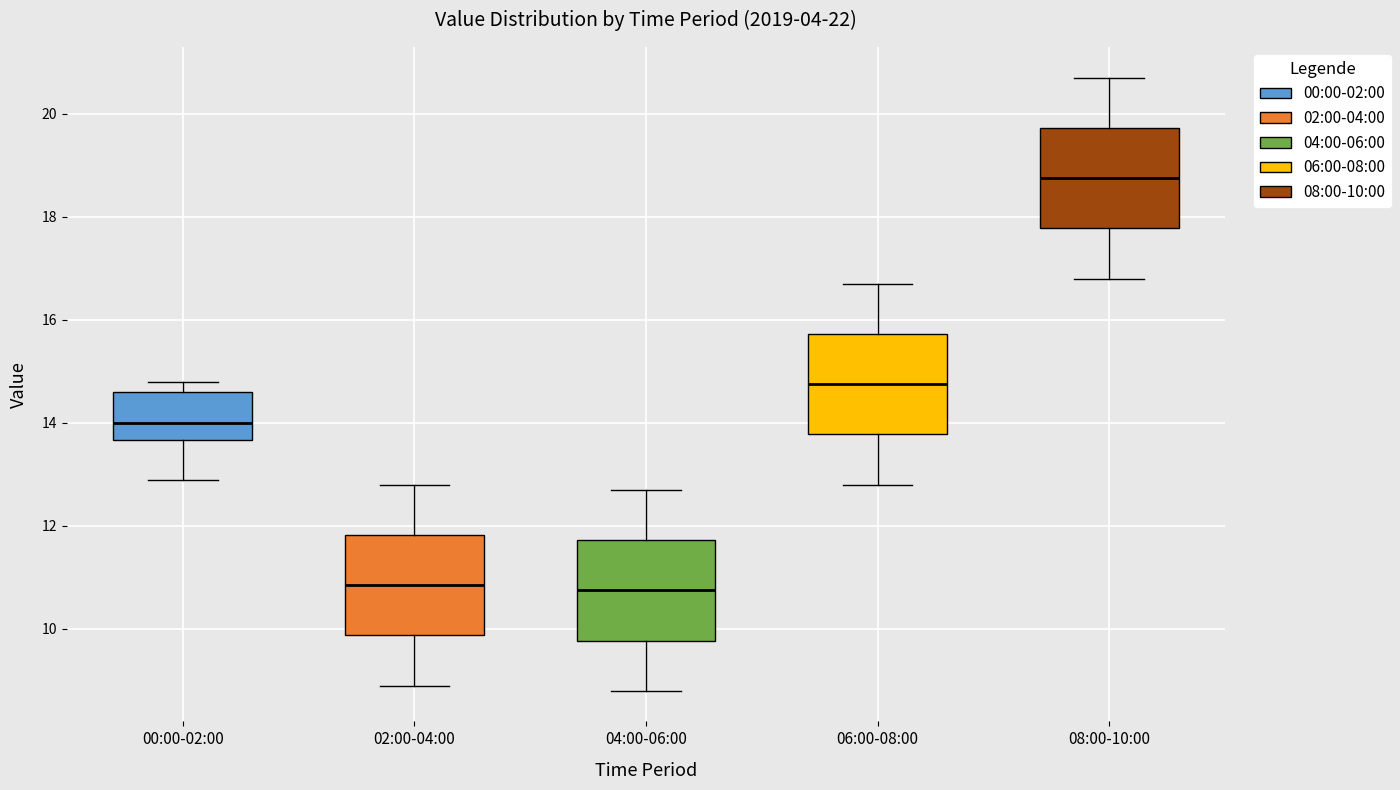

Reading left to right, read every box against the y-axis: the position of its median line, the range the box covers, and the ends of its whiskers. The values are not printed on the chart, so give them approximately, as read against the axis.

00:00-02:00: median 14.0, box 13.6 to 14.6, whiskers 13.0 to 14.8
02:00-04:00: median 10.8, box 9.8 to 11.8, whiskers 9.0 to 12.8
04:00-06:00: median 10.8, box 9.8 to 11.8, whiskers 8.8 to 12.8
06:00-08:00: median 14.8, box 13.8 to 15.8, whiskers 12.8 to 16.8
08:00-10:00: median 18.8, box 17.8 to 19.8, whiskers 16.8 to 20.8